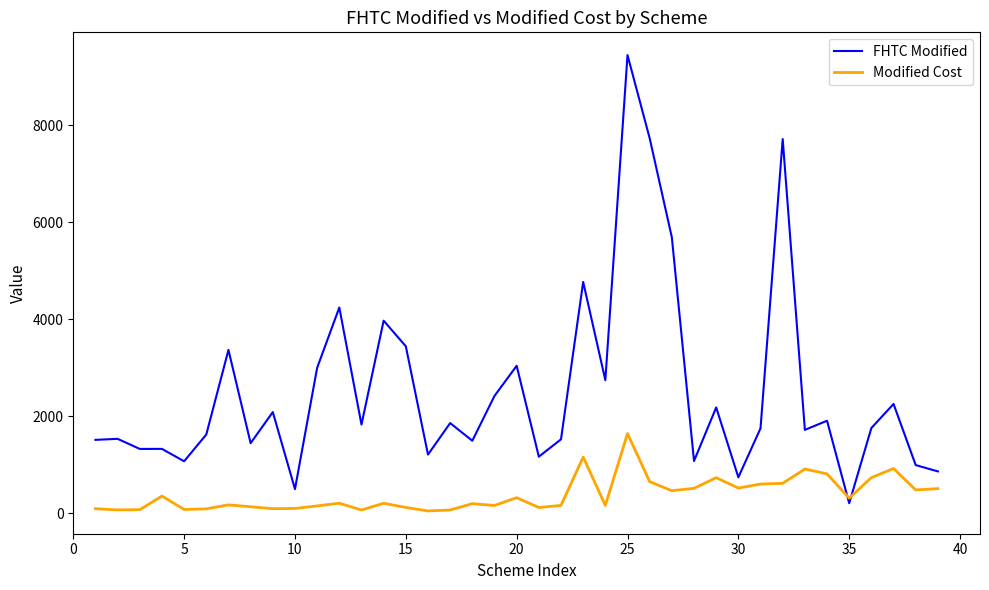

What is the lowest value of the FHTC Modified series?

209.0